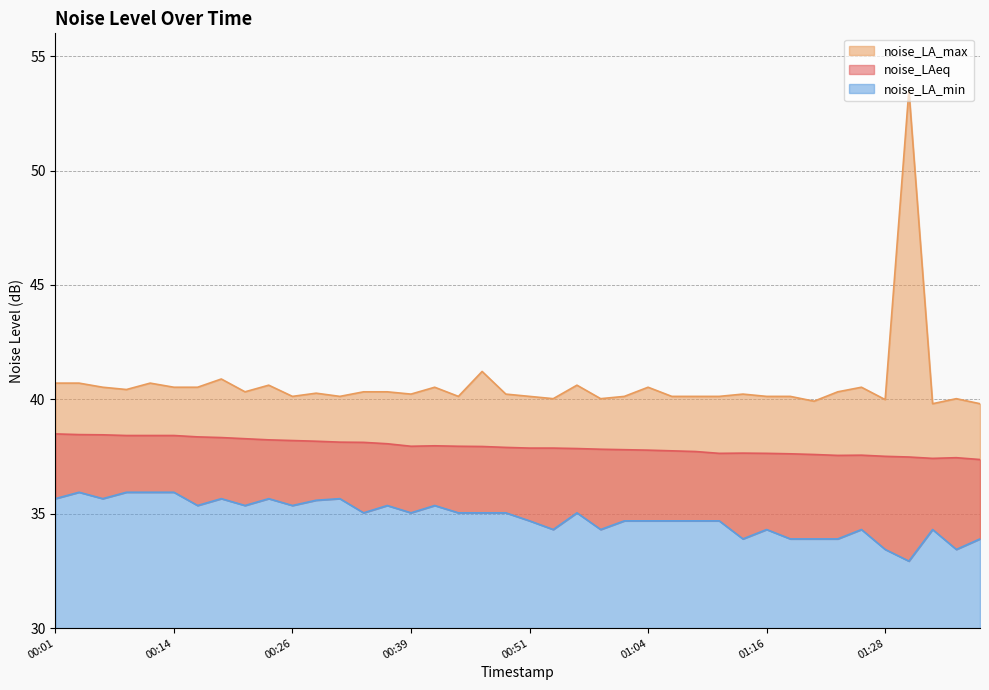

What is the average value of the noise_LAeq series?

37.9